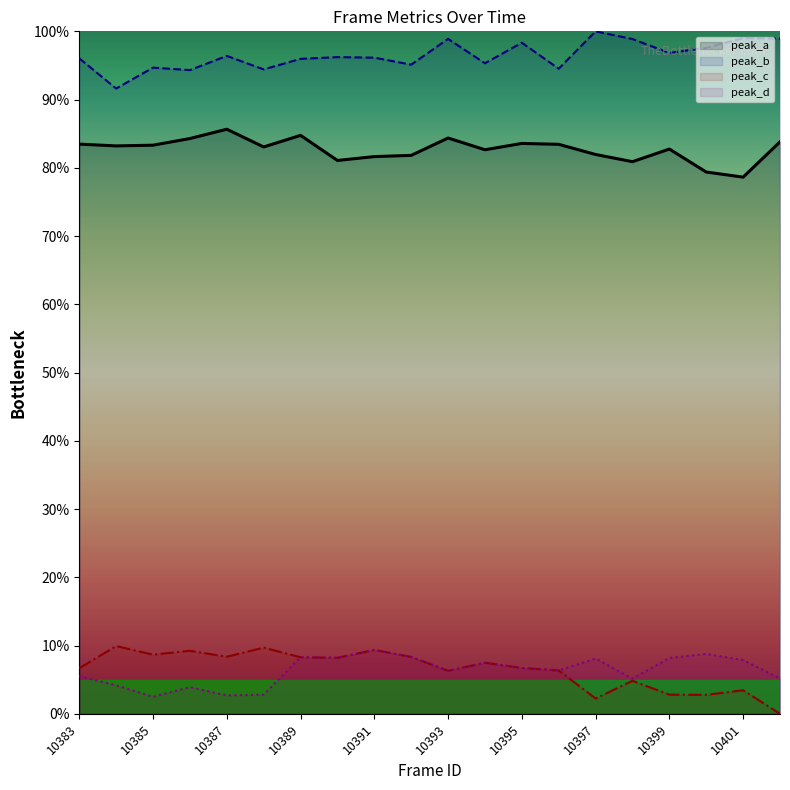

Count the number of data series in this chart.

4